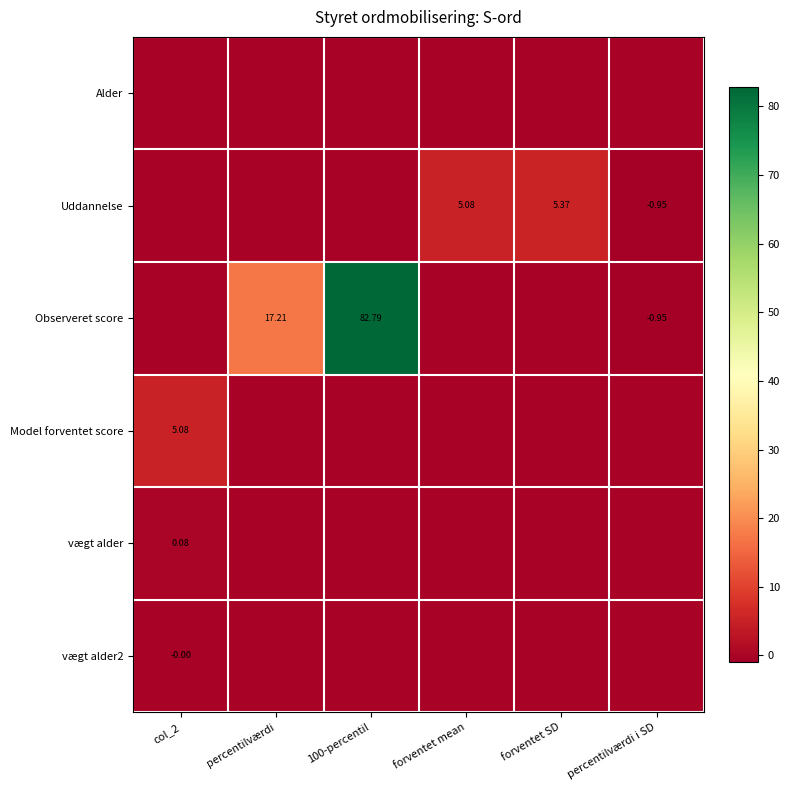

At which label does Uddannelse reach its peak?

forventet SD